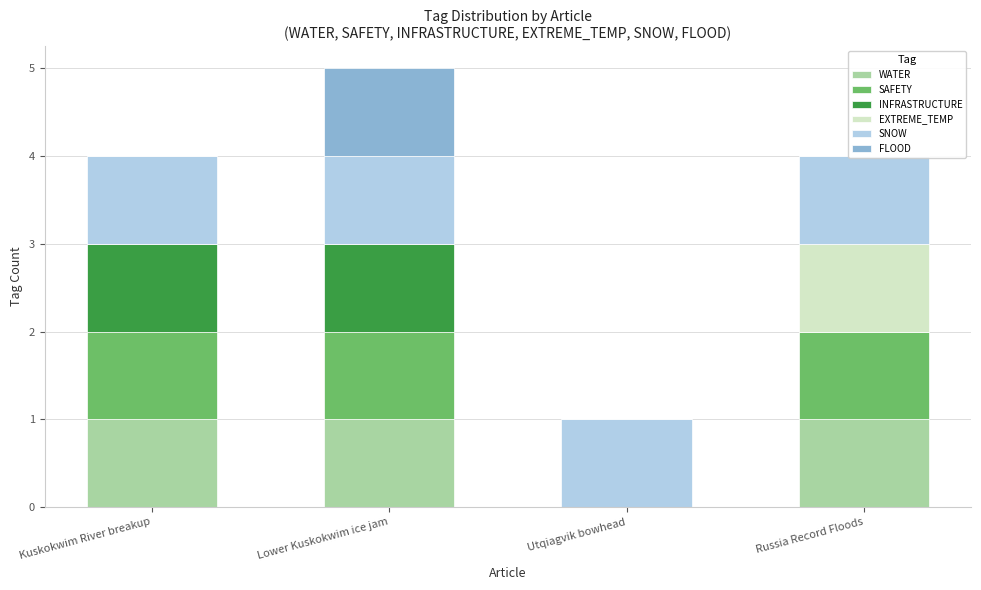

What is the label of the 1st bar from the right?

Russia Record Floods